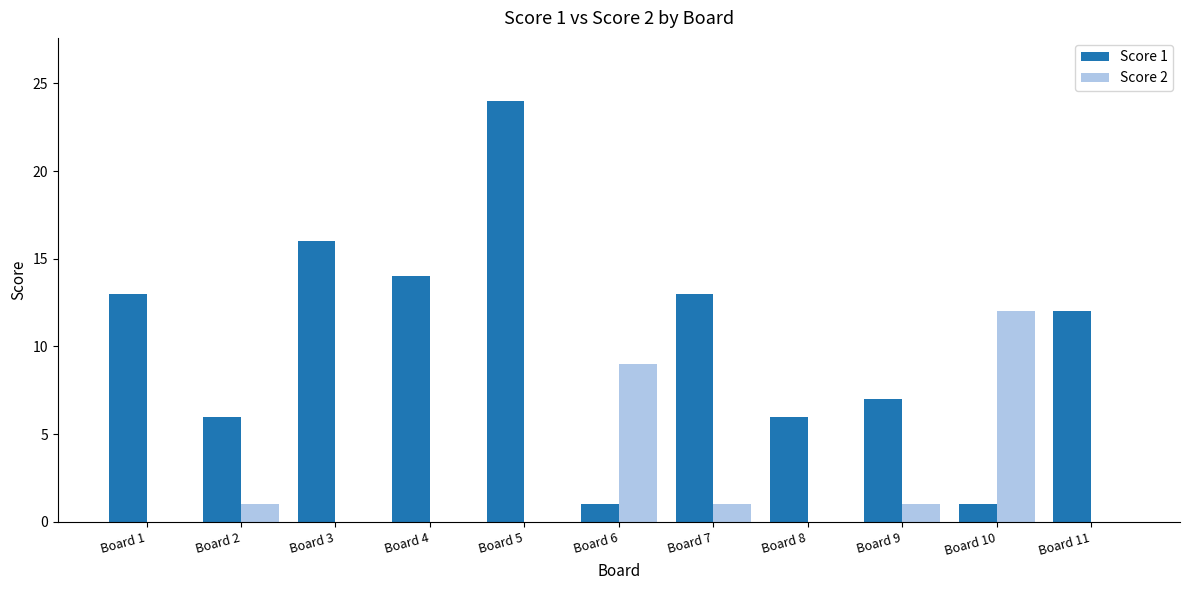

Is it true that Score 2 equals 1 at Board 9?

True